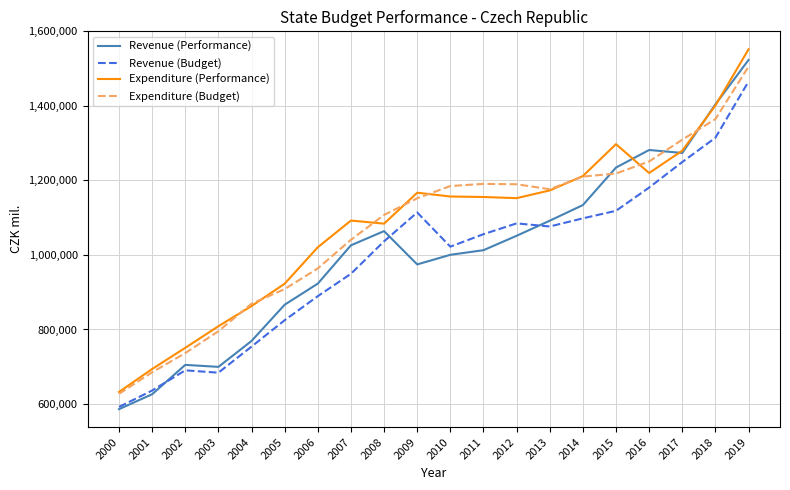

What is the spread (max minus min) of values at 2009?

192394